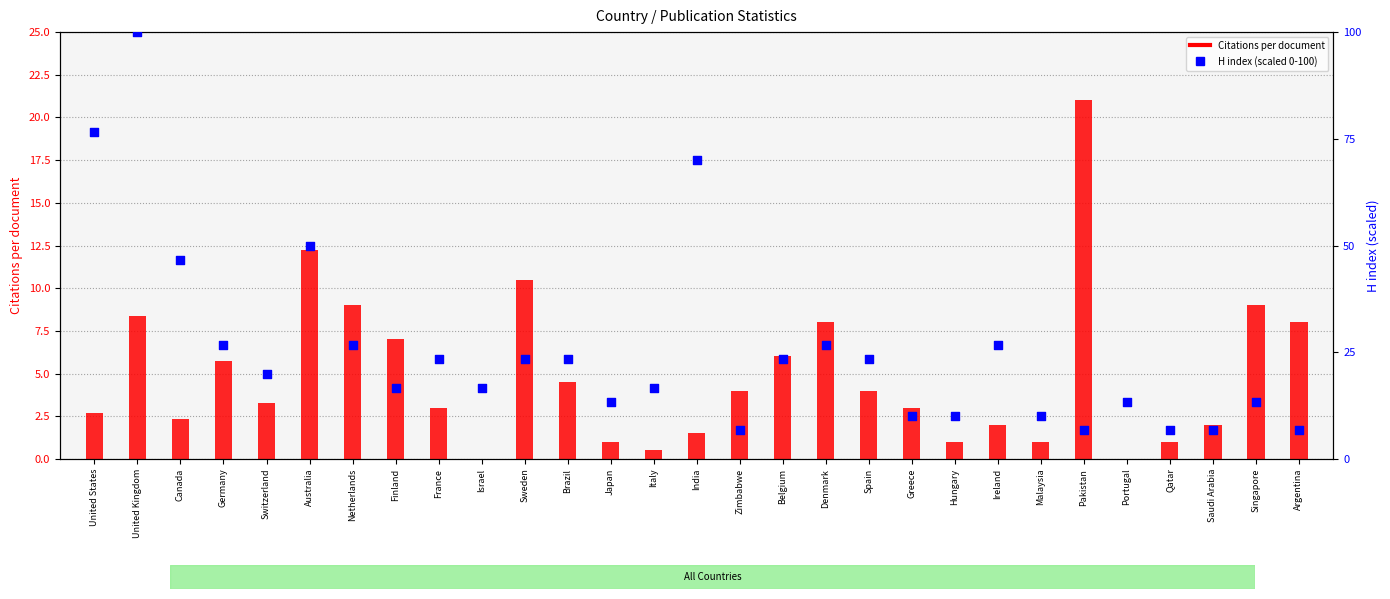

Approximately how many times larger is the value at Israel compared to Spain?

0.7